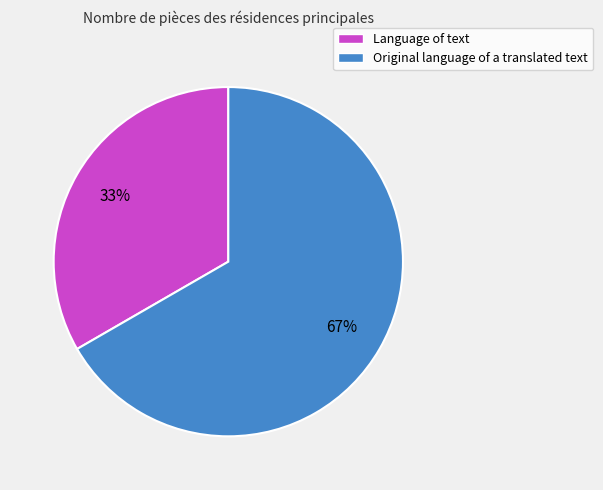

What is the ratio of the value at Language of text to the value at Original language of a translated text?

0.5